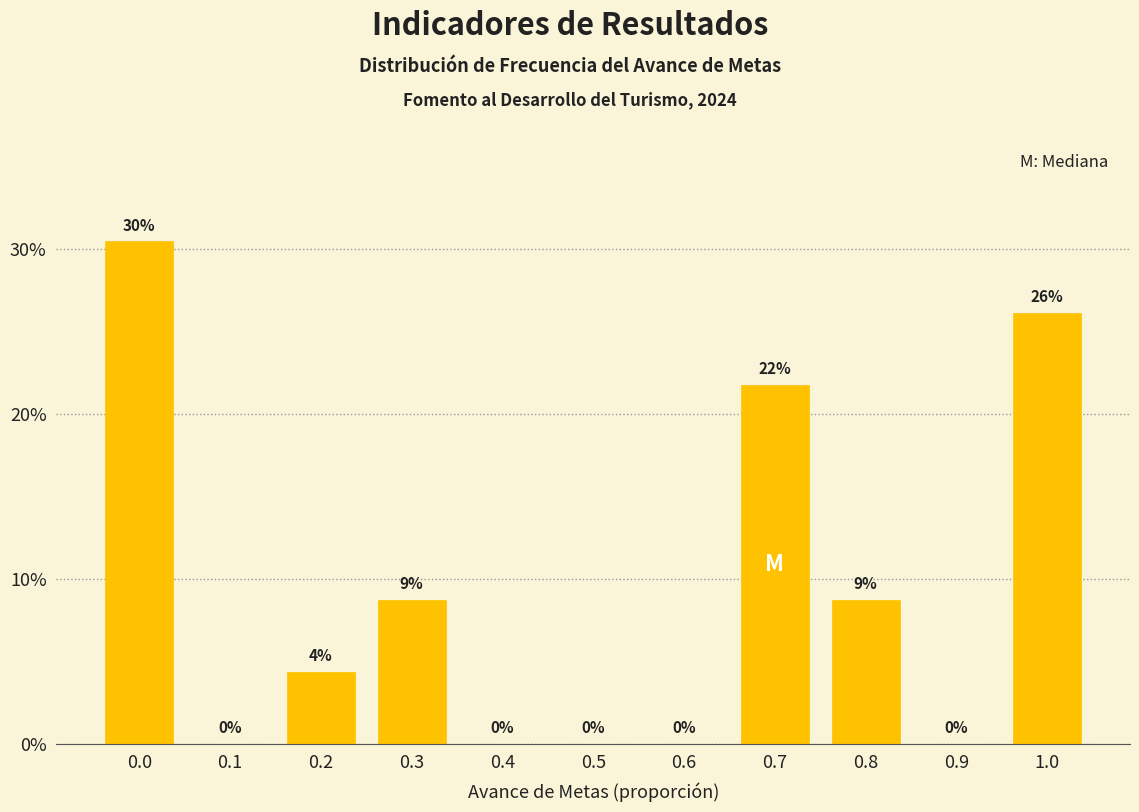

What is the greatest value displayed?

30.4